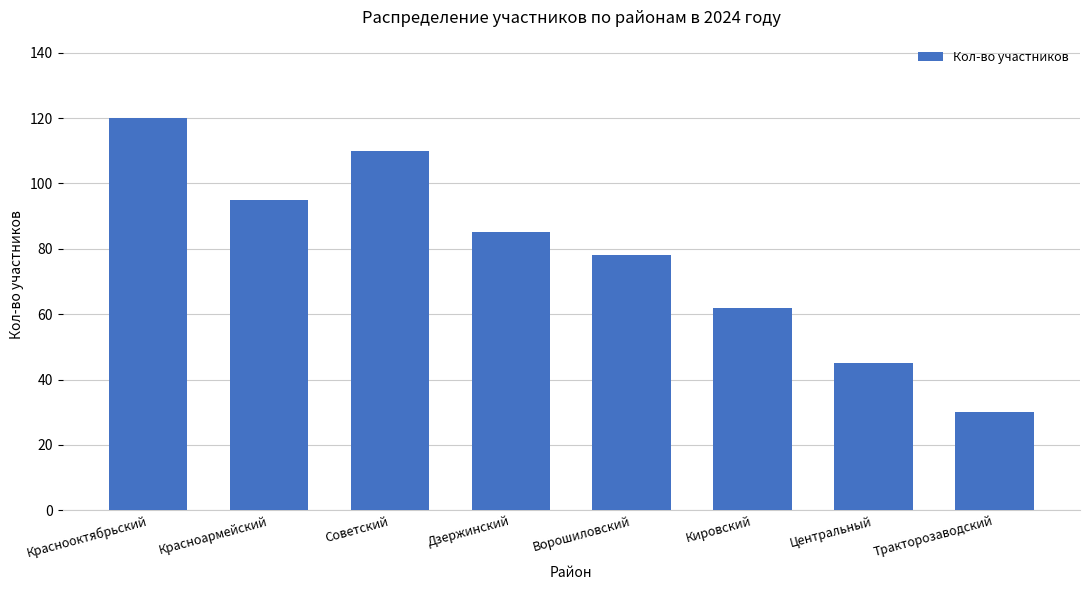

What is the change in value from Кировский to Тракторозаводский?

-32